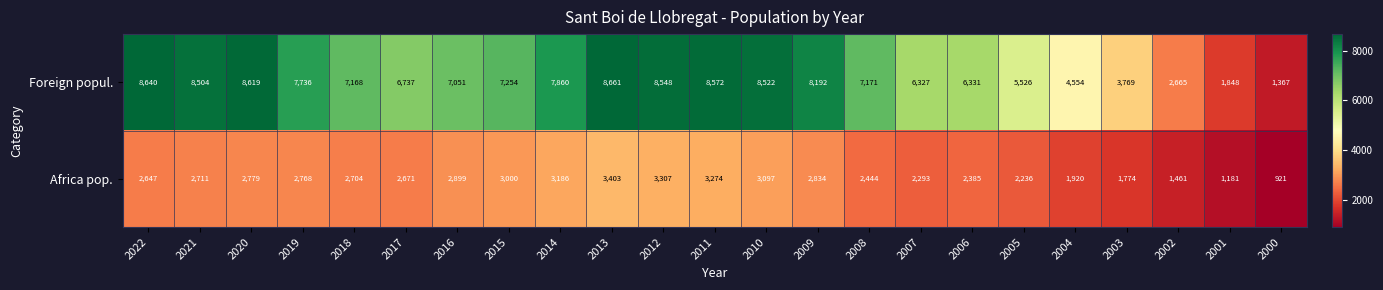

List the series in order of their overall mean, lowest first.

Africa pop., Foreign popul.